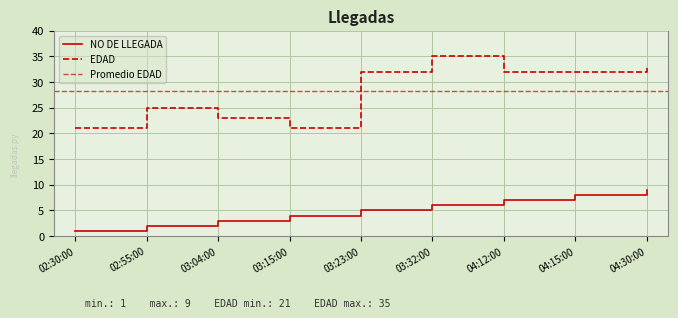

Rank the series by their average value, from highest to lowest.

EDAD, NO DE LLEGADA